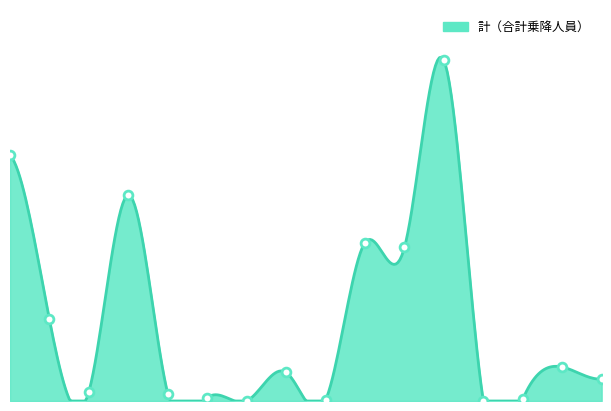

Approximately how many times larger is the value at 東京都 compared to 福井県?

4.7